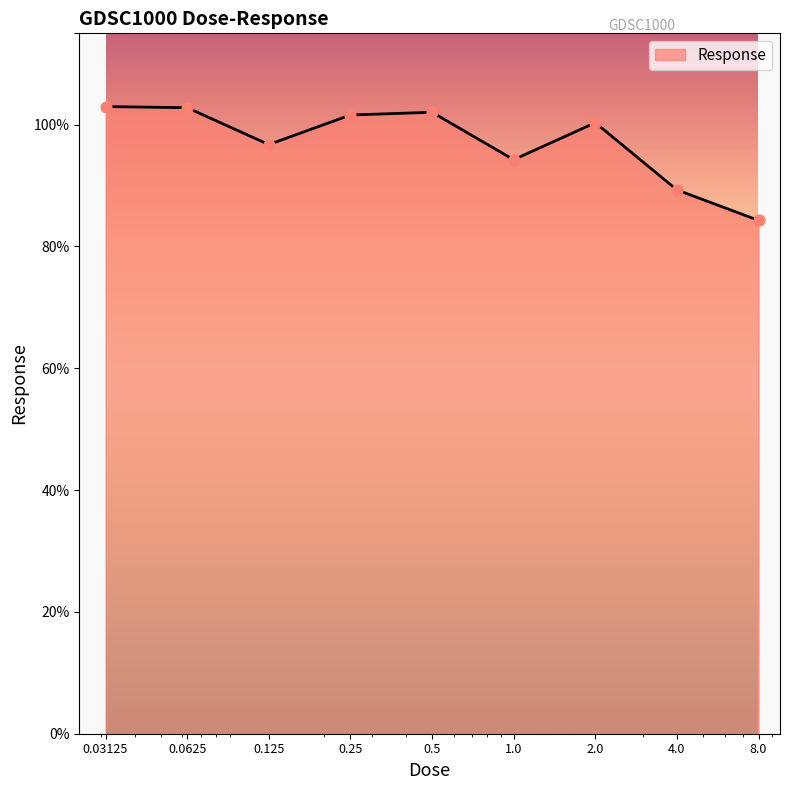

What is the smallest value displayed?

84.3